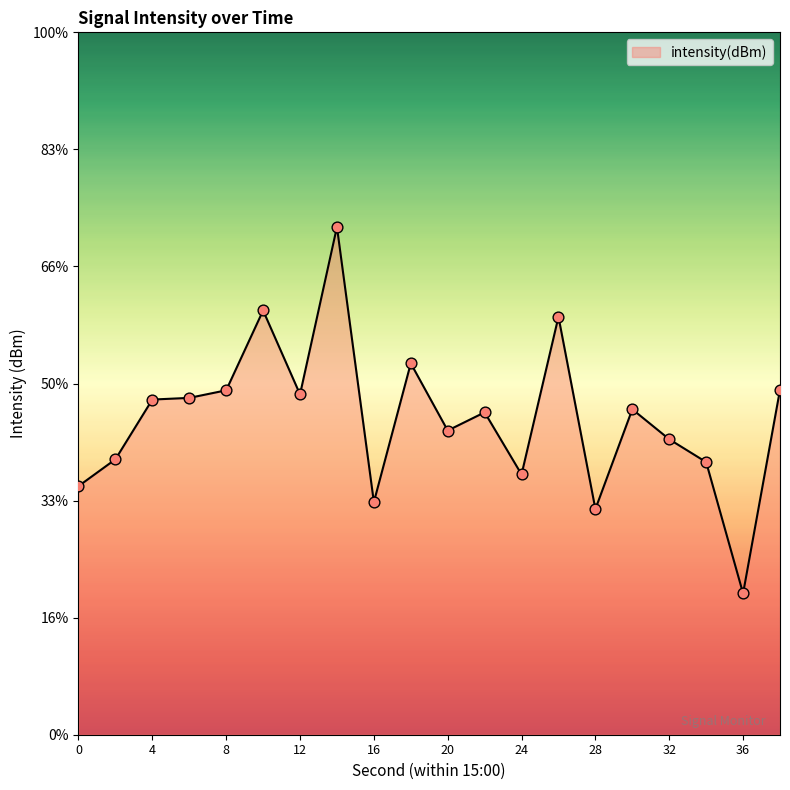

Between 28 and 30, which is larger?

30